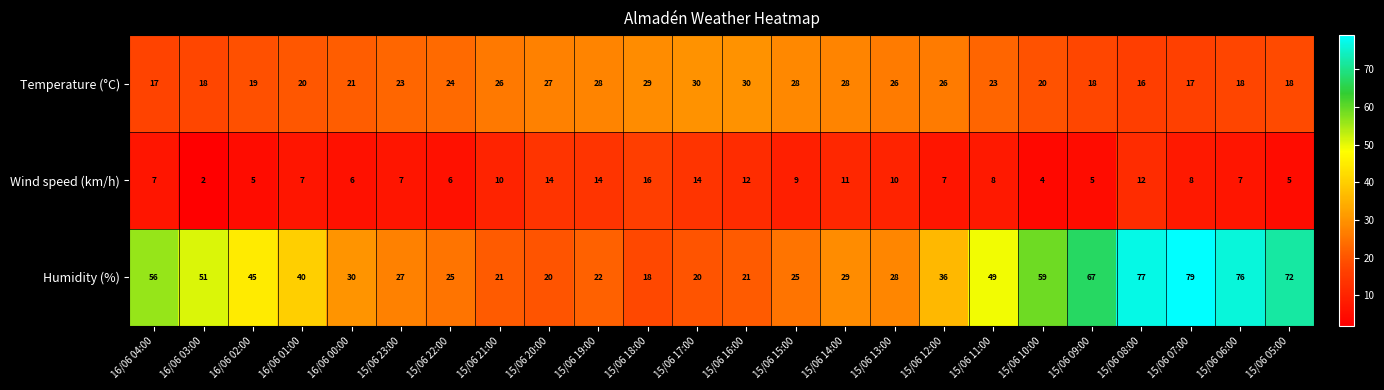

The value of Wind speed (km/h) at 16/06 00:00 is 9. True or false?

False